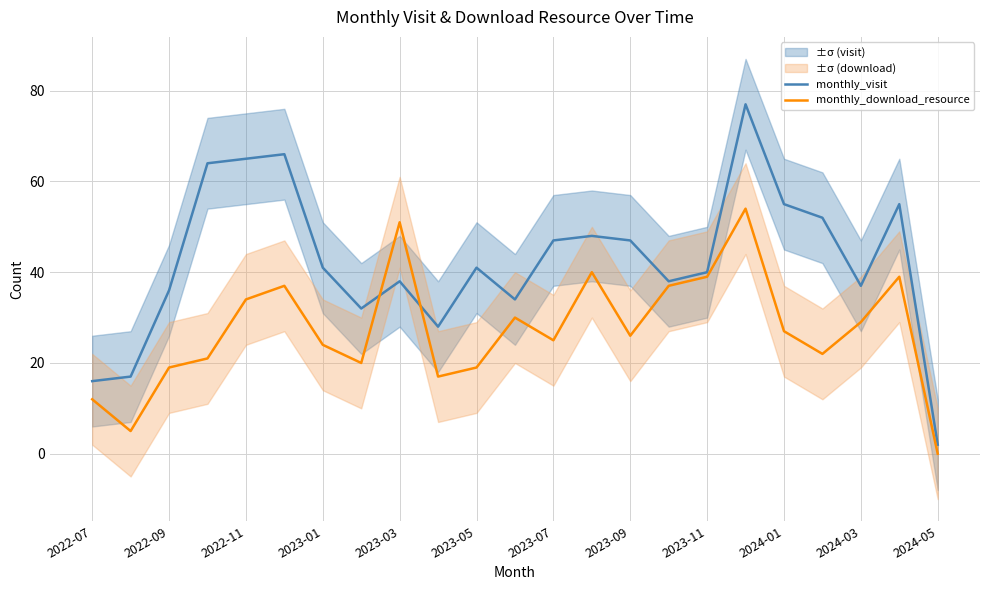

True or false: monthly_visit and monthly_download_resource cross at least once.

True